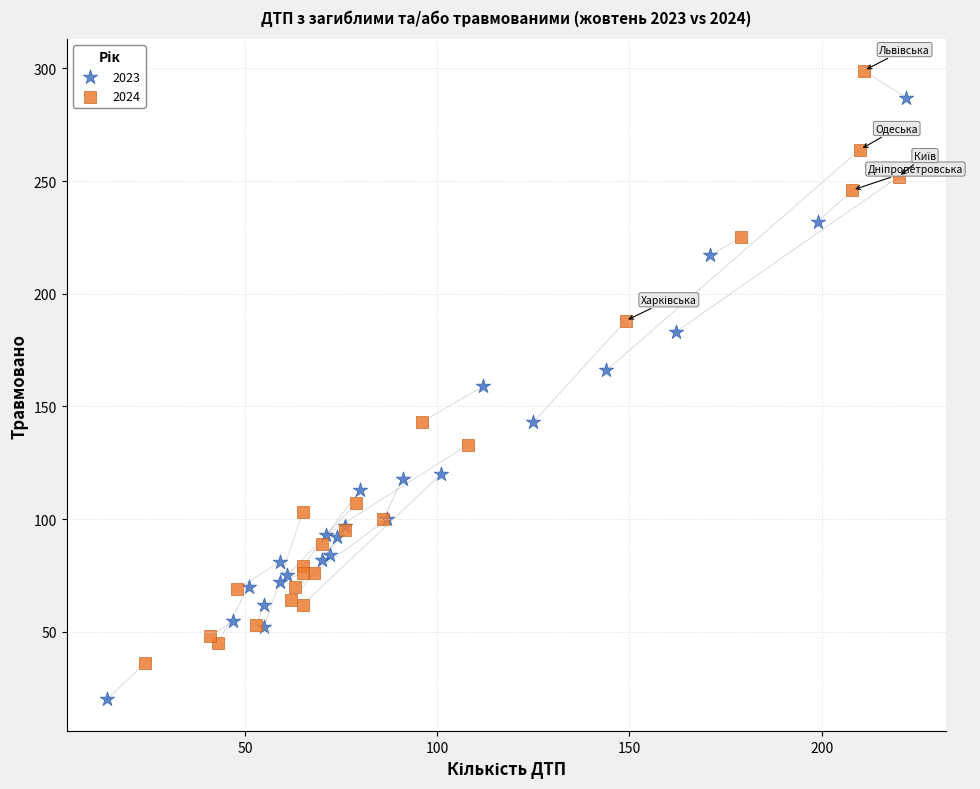

Which series contains the lowest Y value?

2023